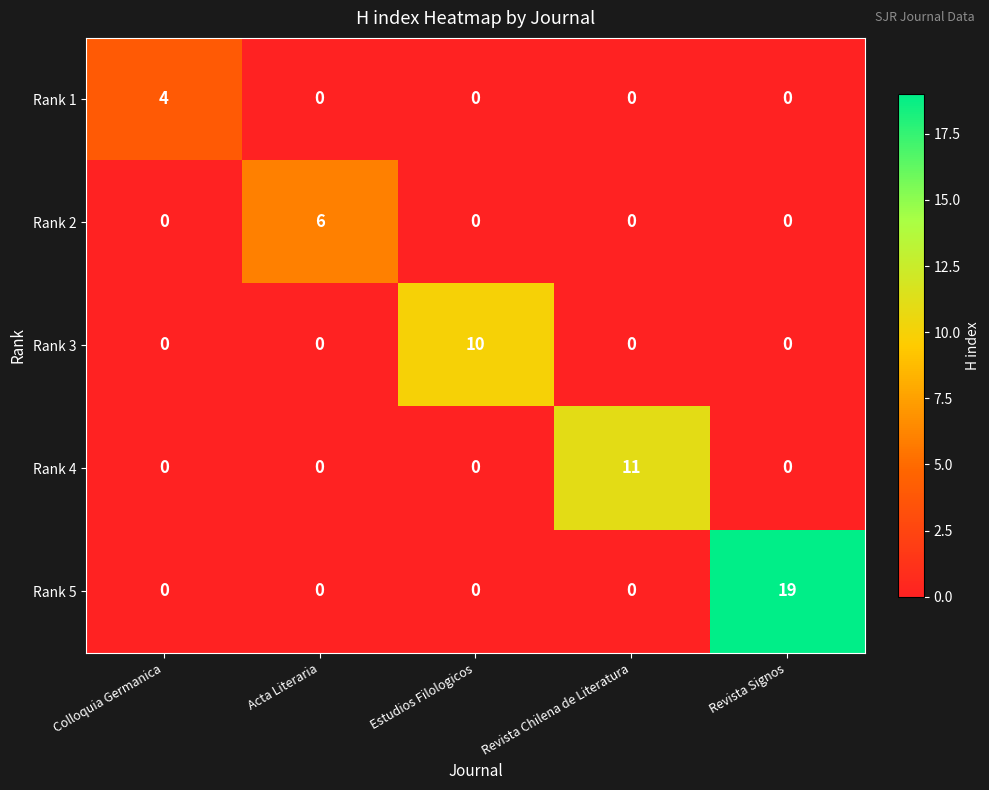

The value of Rank 4 at Revista Chilena de Literatura is 11. True or false?

True